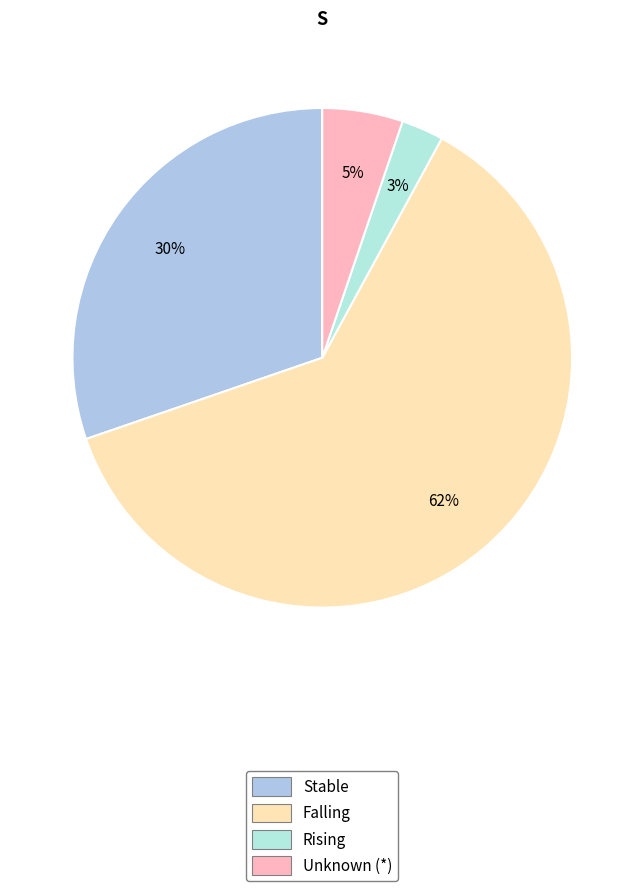

To the nearest percent, what is the difference between the largest and smallest slice percentages?

59%